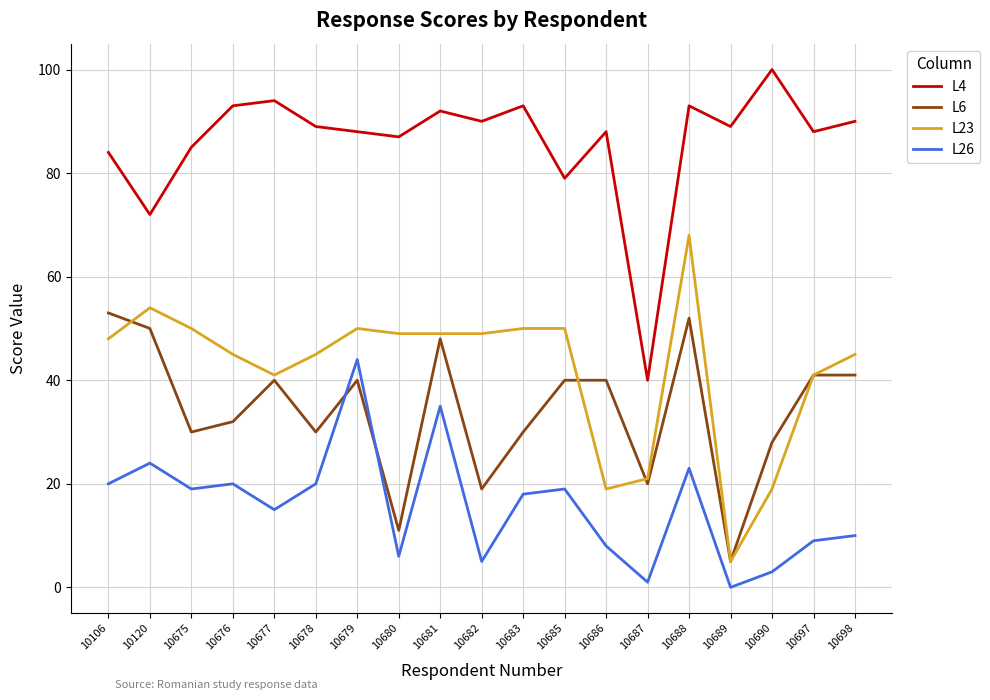

True or false: L26 and L6 intersect in this chart.

True